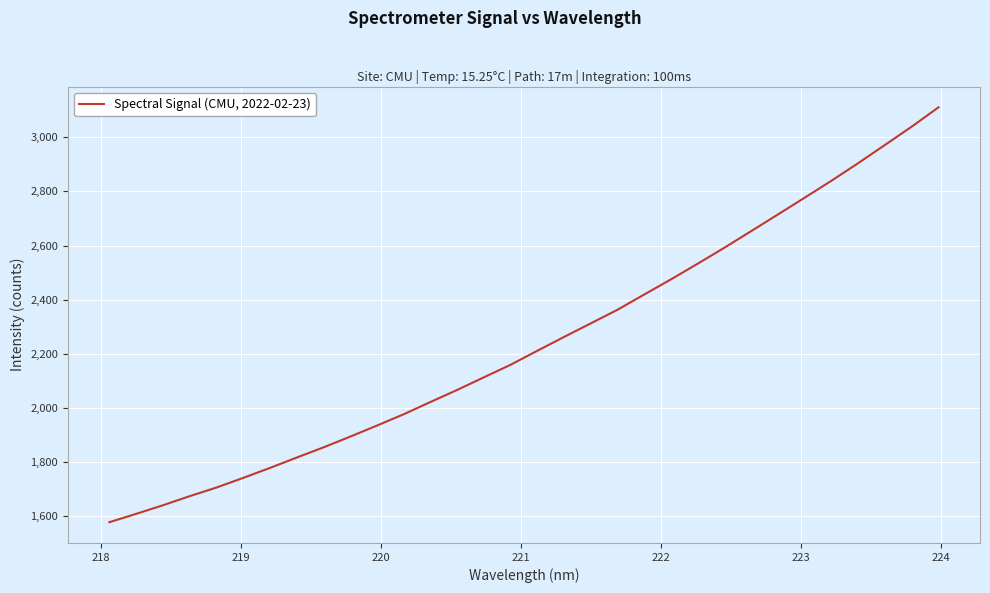

What is the sum of all values?

71742.2